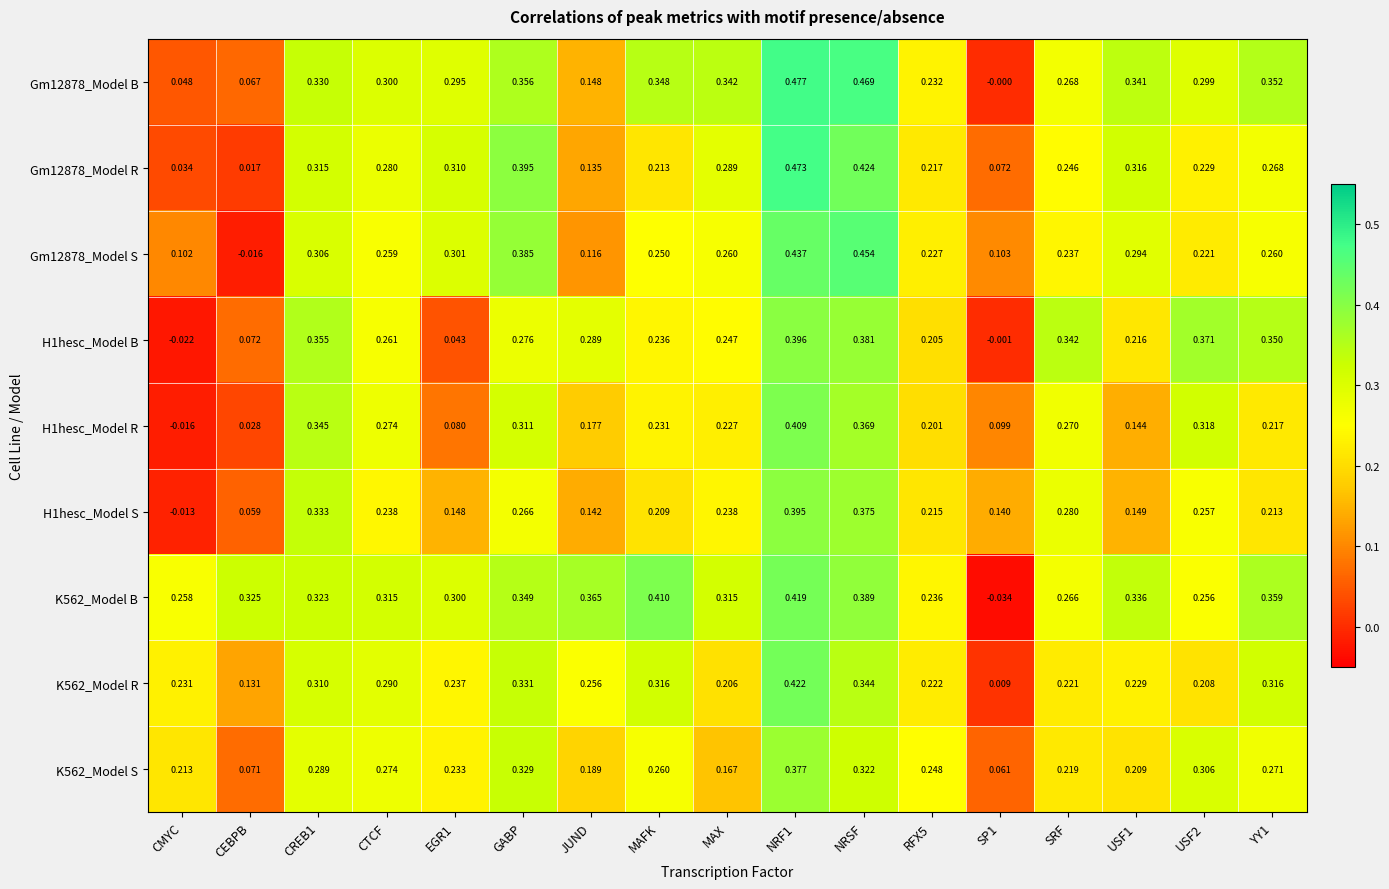

At how many categories does at least one series exceed 0?

17